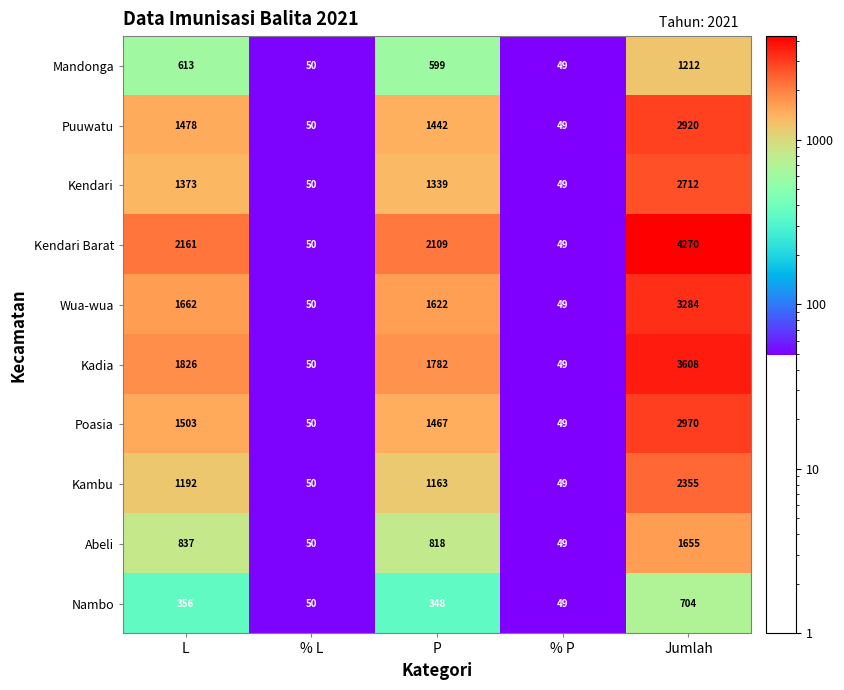

At which category is the sum across all series the highest?

Jumlah